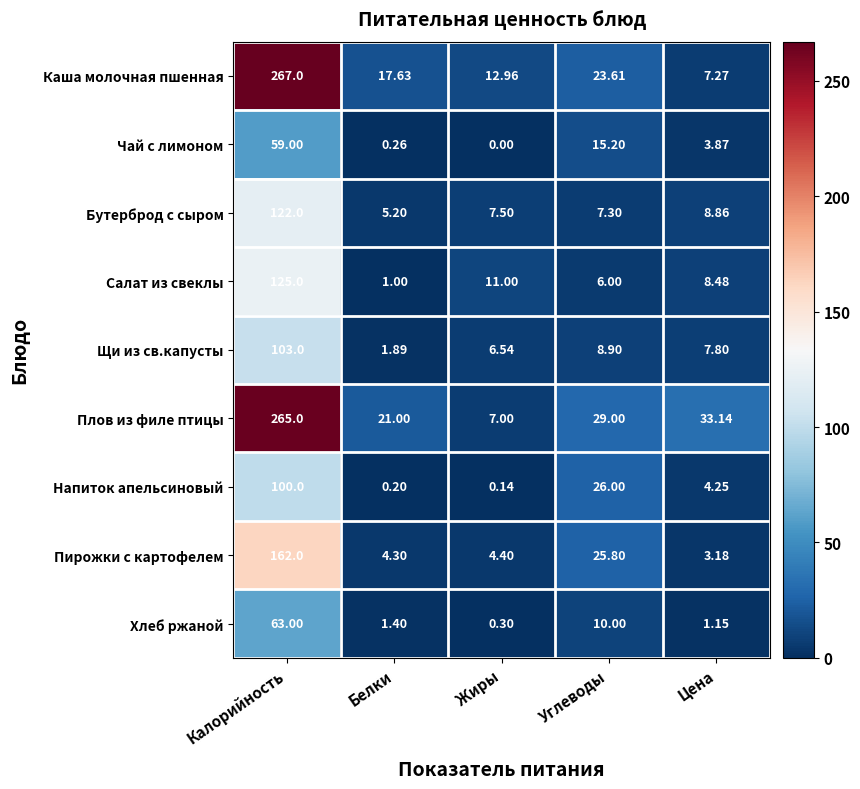

Which series has the largest total across all categories?

Плов из филе птицы